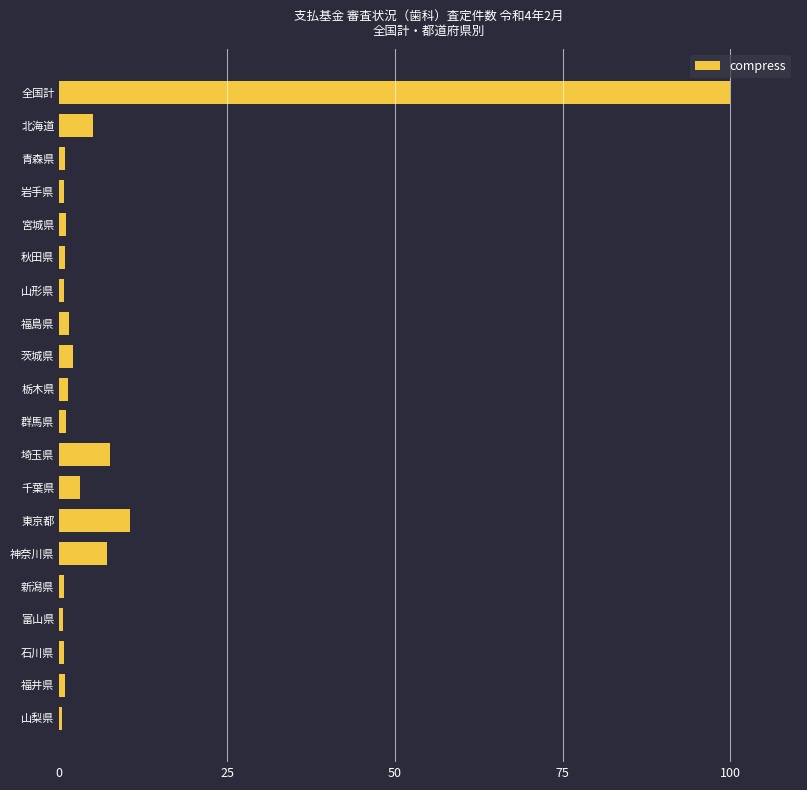

What is the label of the 1st bar from the bottom?

山梨県